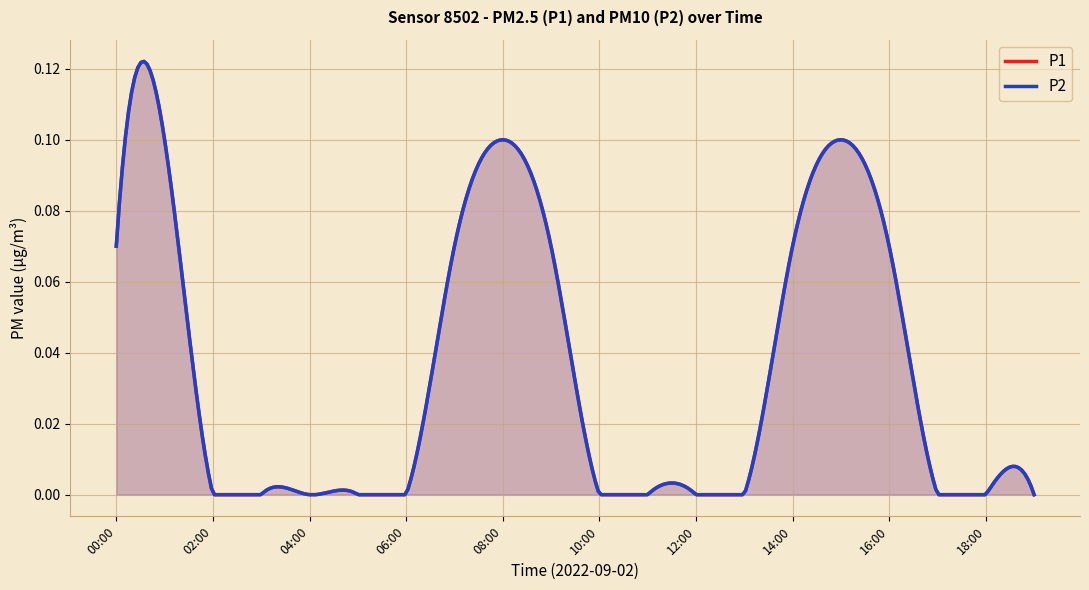

True or false: P1 and P2 cross at least once.

False